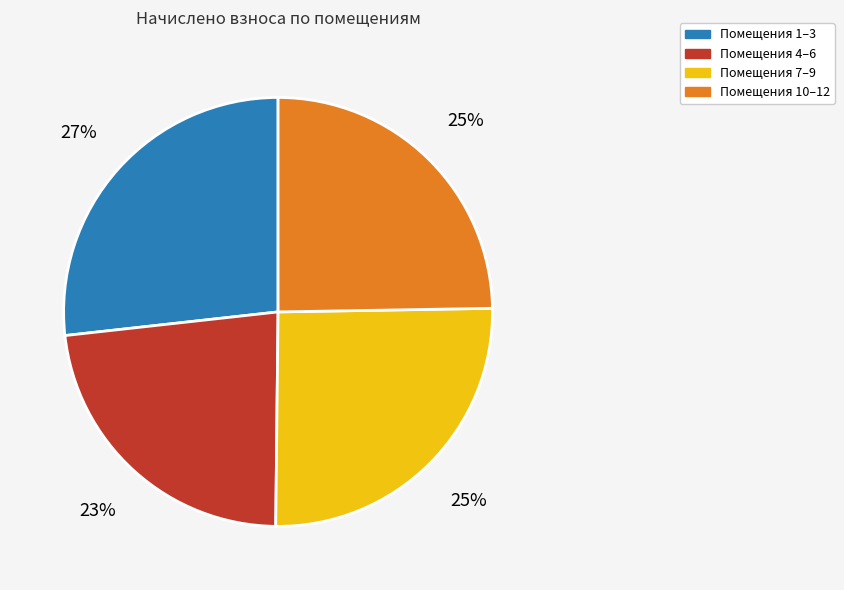

Do Помещения 7–9 and Помещения 4–6 together represent more than half of the pie?

No